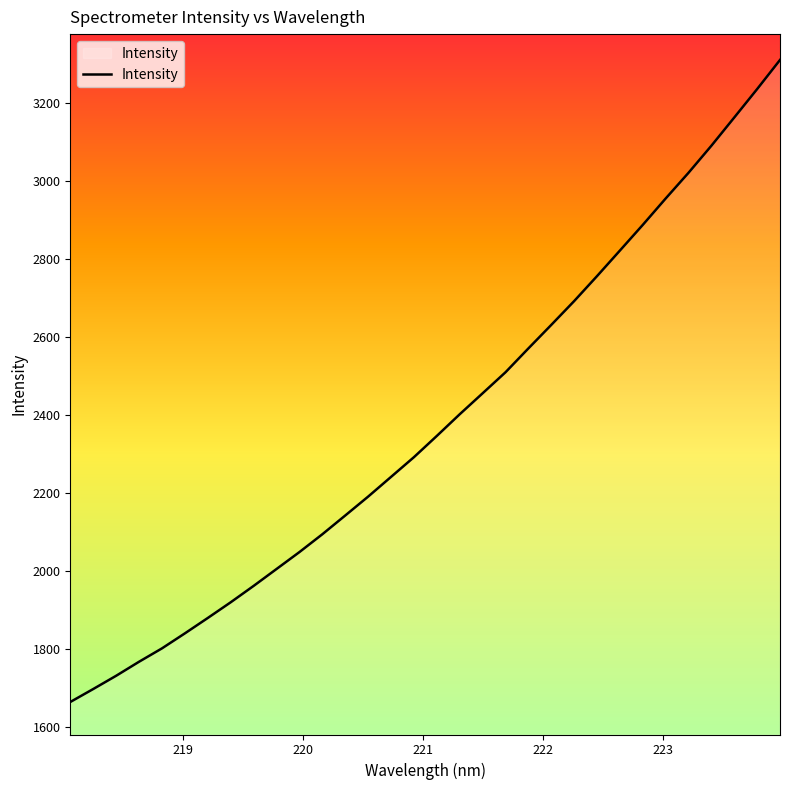

Count the number of values greater than 2346.

16